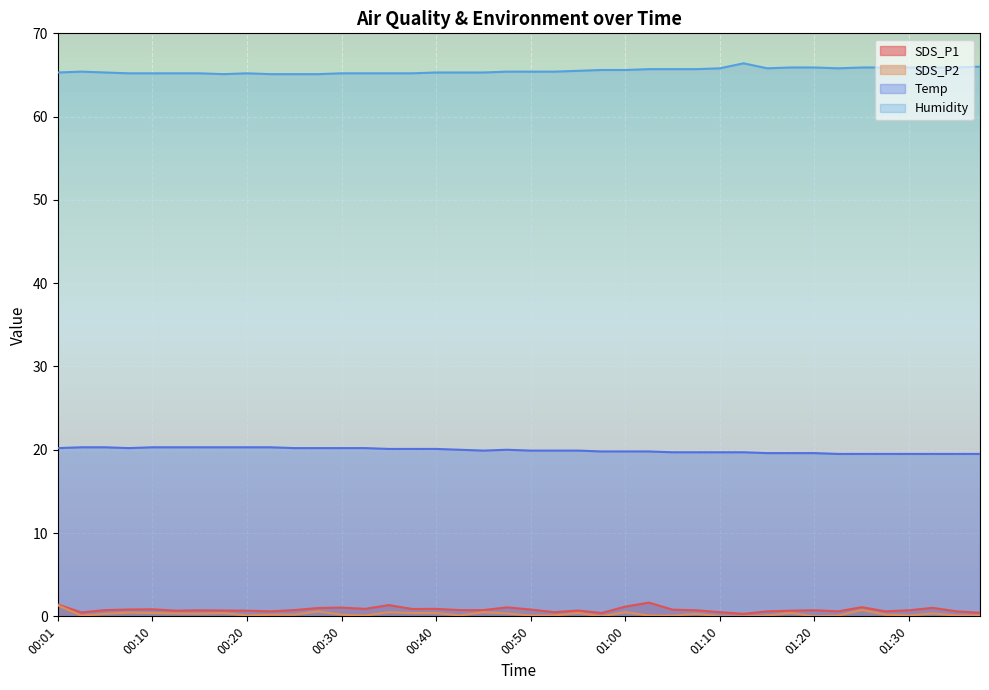

What is the label of the 15th point from the left?

00:35